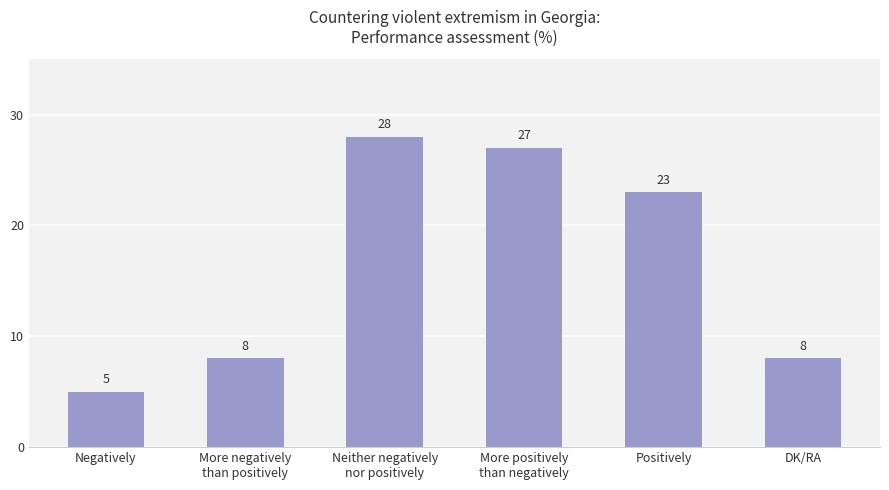

The chart shows a value of 3 at Negatively. True or false?

False